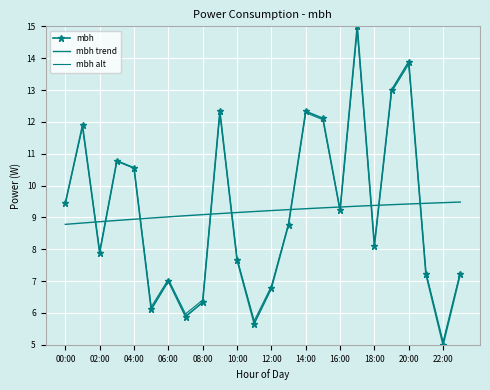

At how many categories does at least one series exceed 7?

24